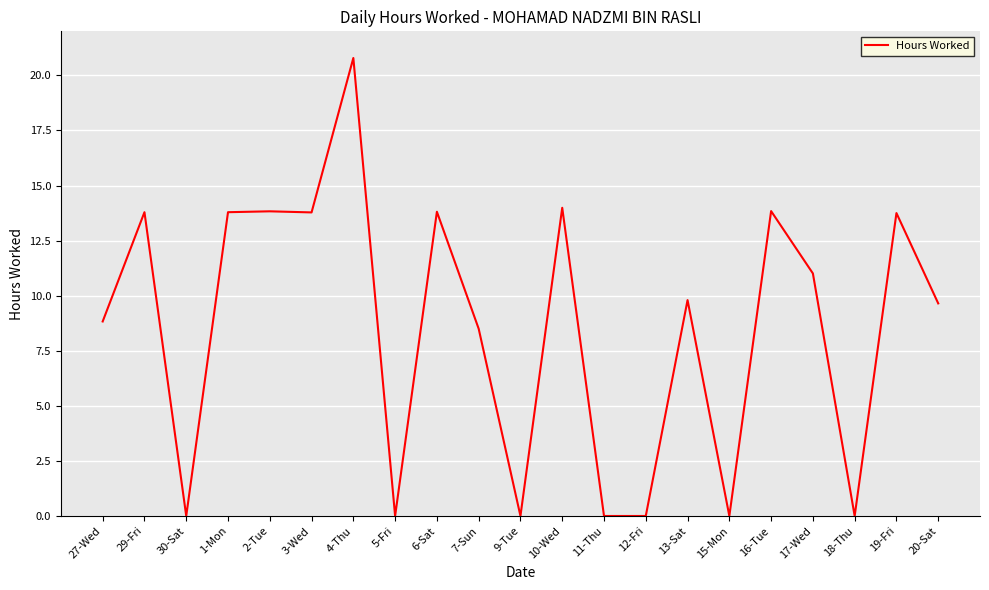

Reading left to right, what are all the values shown in this chart?

8.8	13.8	0.0	13.8	13.8	13.8	20.8	0.0	13.8	8.5	0.0	14.0	0.0	0.0	9.8	0.0	13.8	11.0	0.0	13.8	9.7